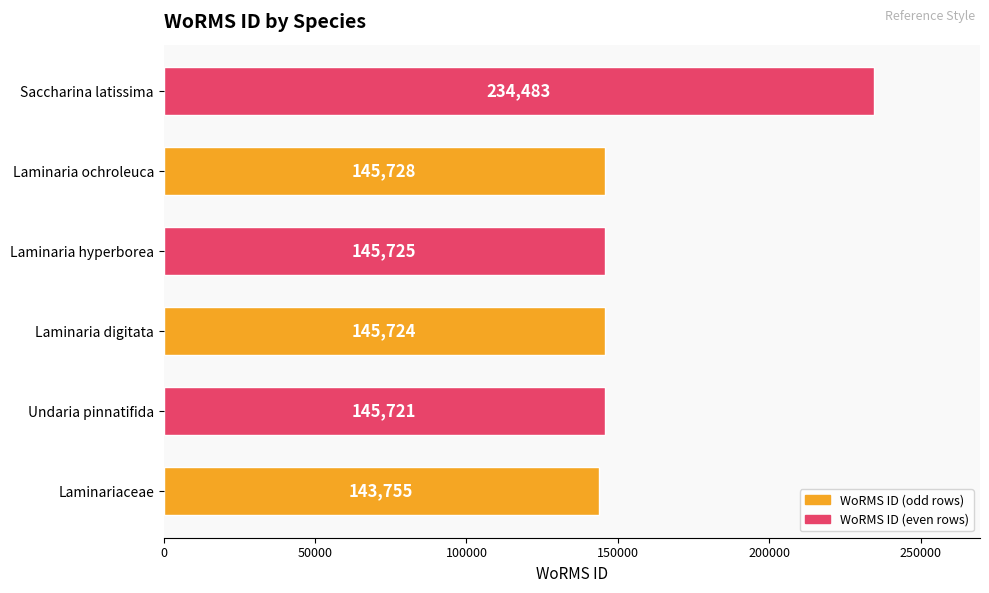

What is the sum of all values?

961136